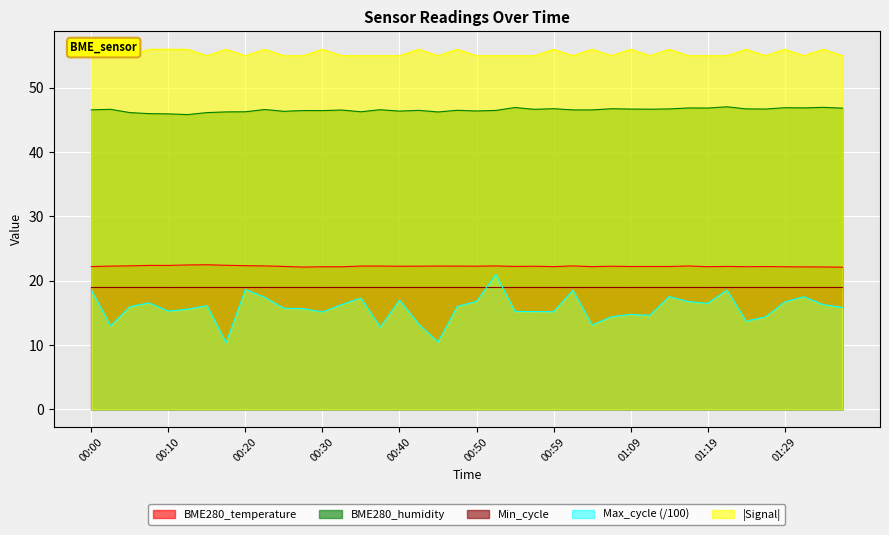

True or false: BME280_temperature and Max_cycle (/100) cross at least once.

False